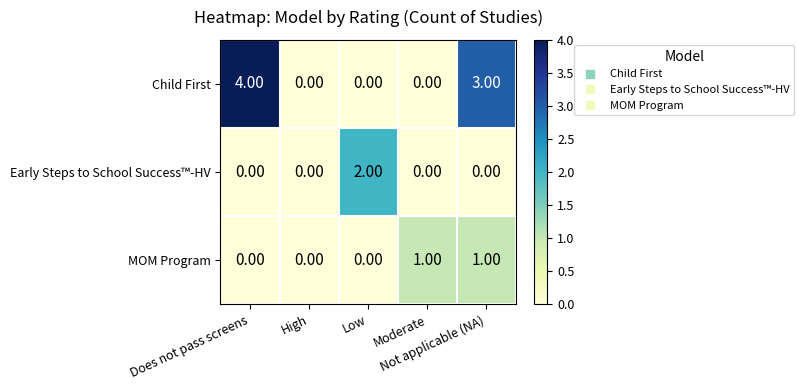

Which series has the largest total across all categories?

Child First